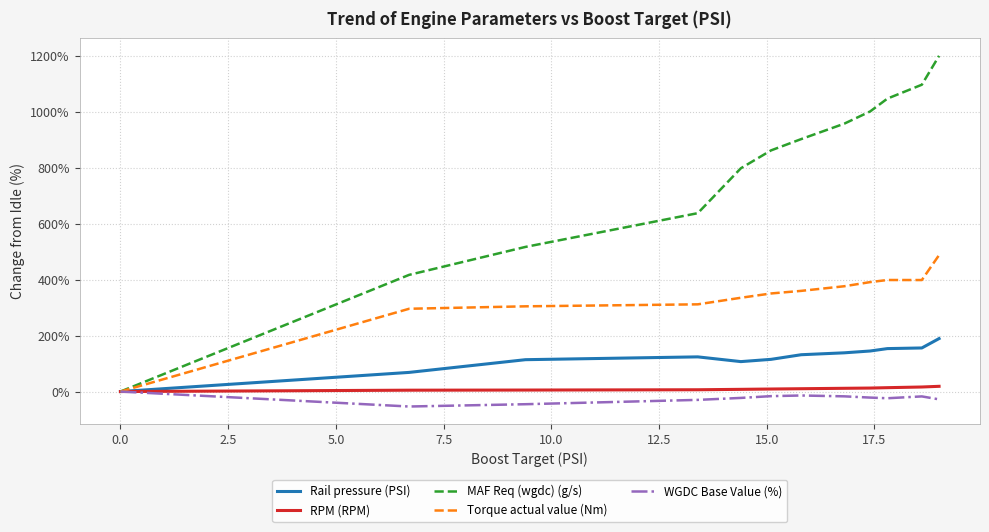

Which series has the largest total across all categories?

MAF Req (wgdc) (g/s)